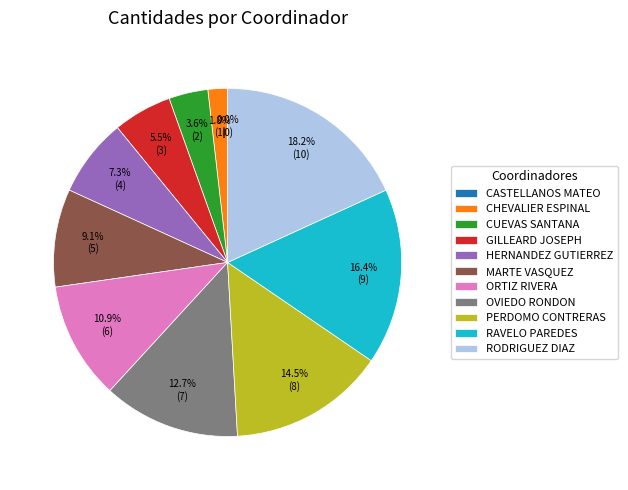

To the nearest percent, what is the combined percentage of PERDOMO CONTRERAS, MADAY ESTHER and OVIEDO RONDON, RAMON ANTONIO?

27%